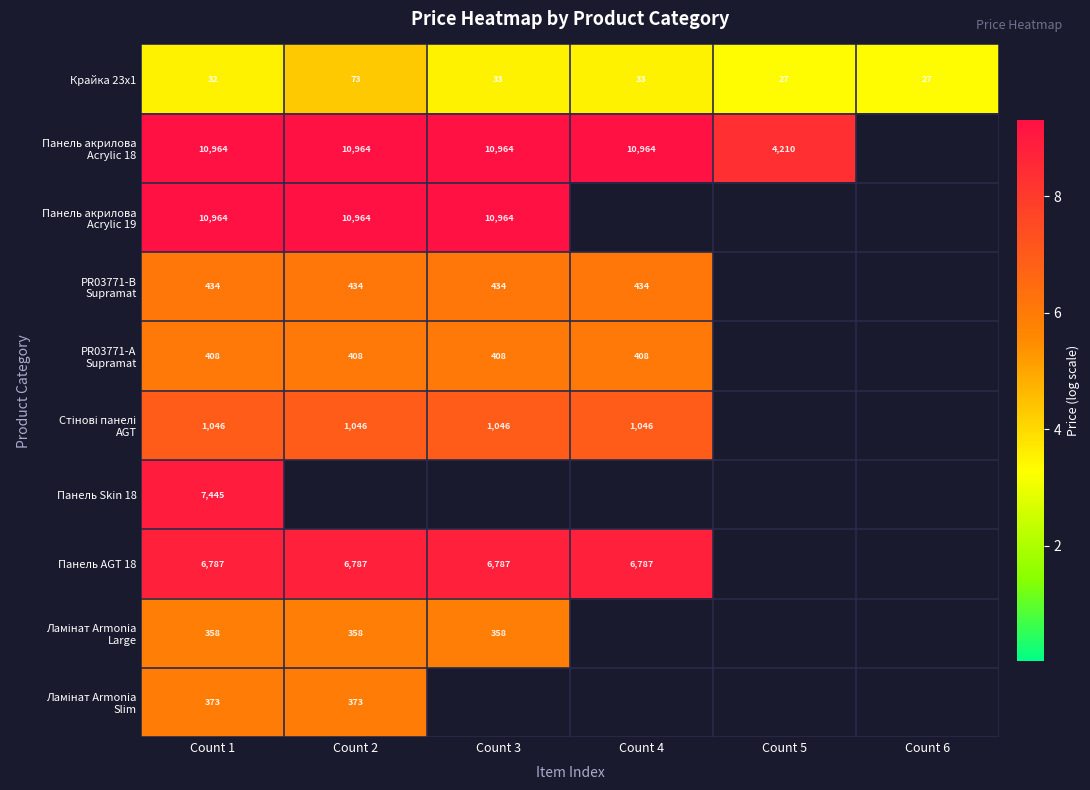

At which label does Крайка 23x1 first exceed 33?

Count 2